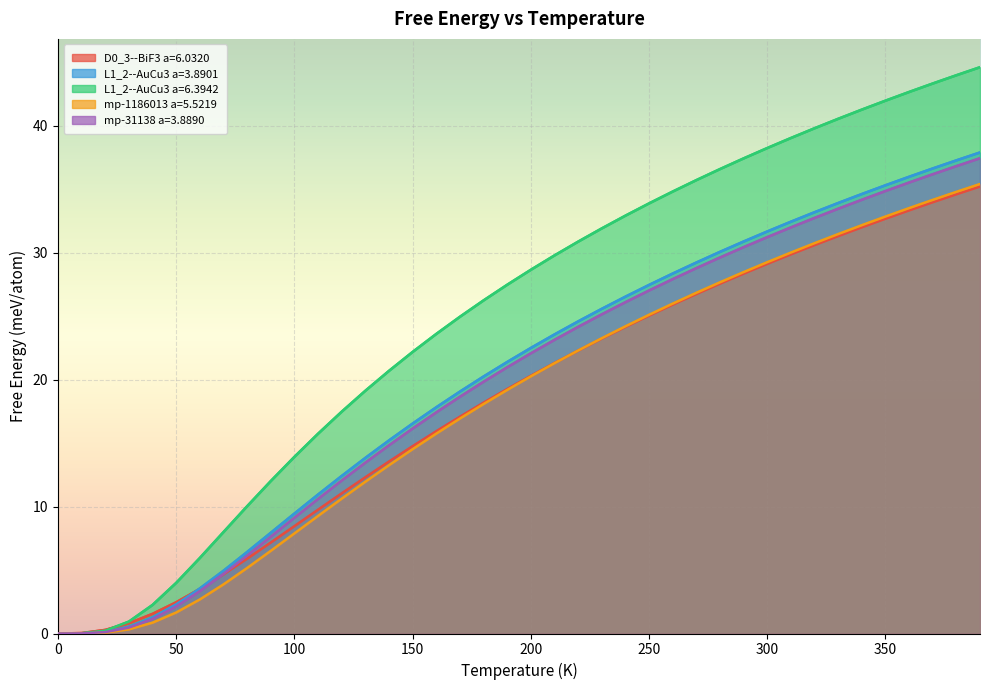

Is the value of mp-31138 a=3.8890 at 20.0 greater than the value of D0_3--BiF3 a=6.0320 at 0.0?

Yes